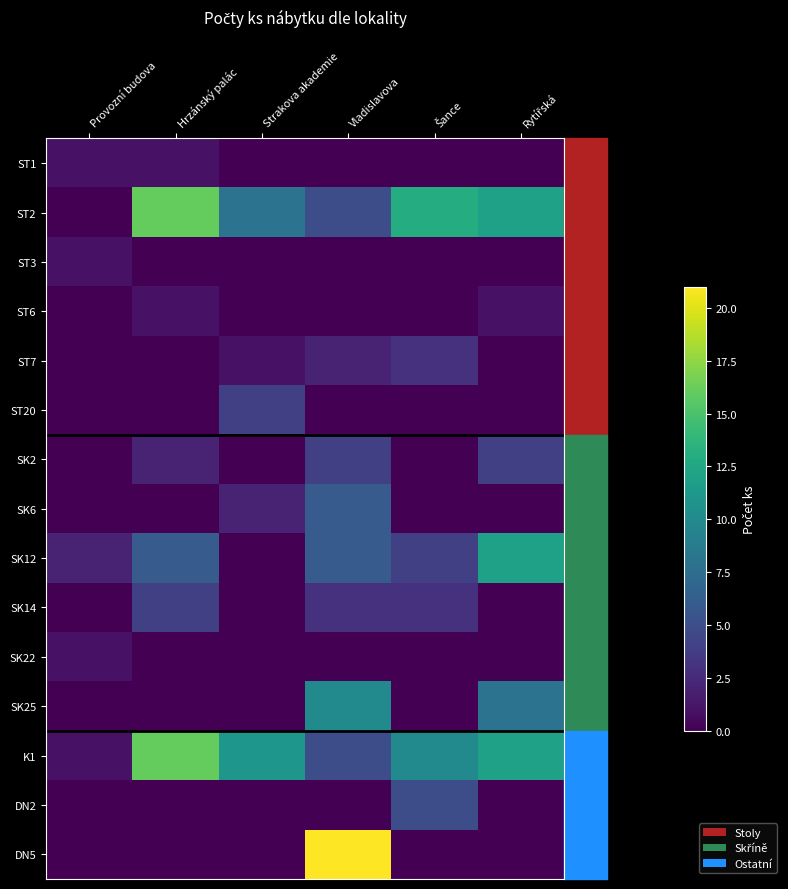

Which series has the largest range (max minus min)?

DN5